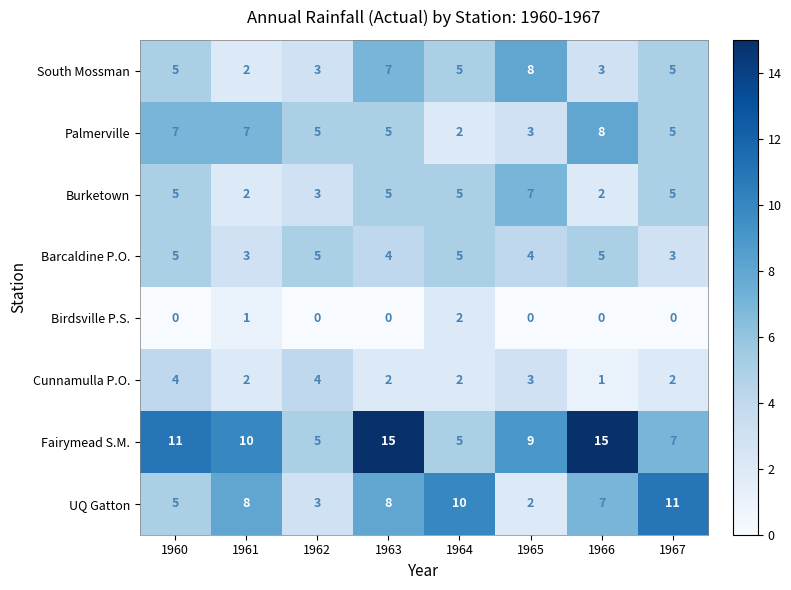

What is the sum of the Cunnamulla P.O. values at 1967 and 1963?

4